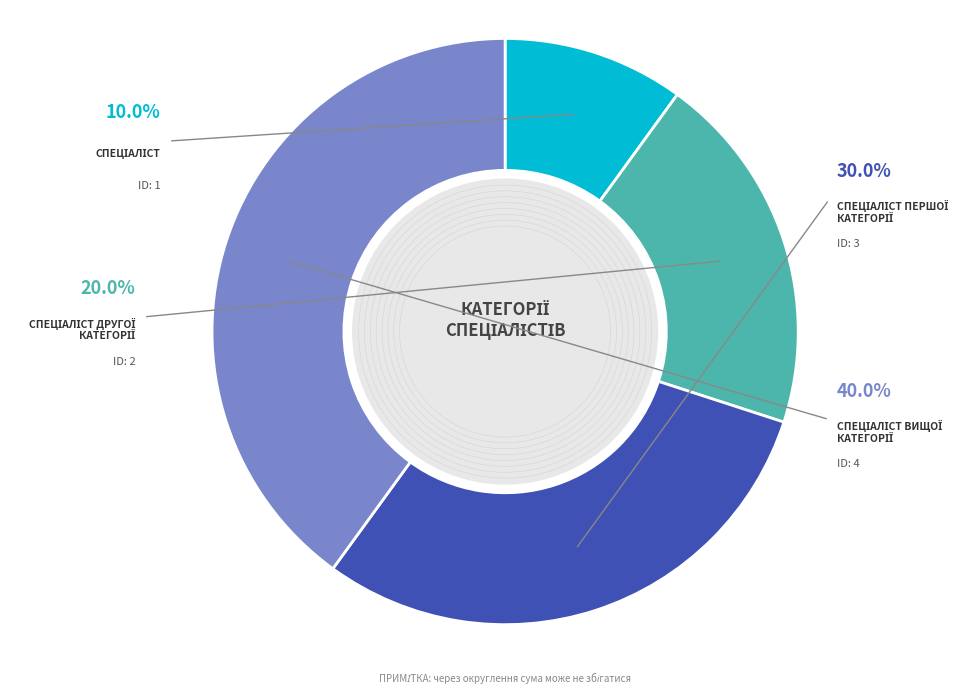

What is the ratio of the value at Спеціаліст другої категорії to the value at Спеціаліст першої категорії?

0.7